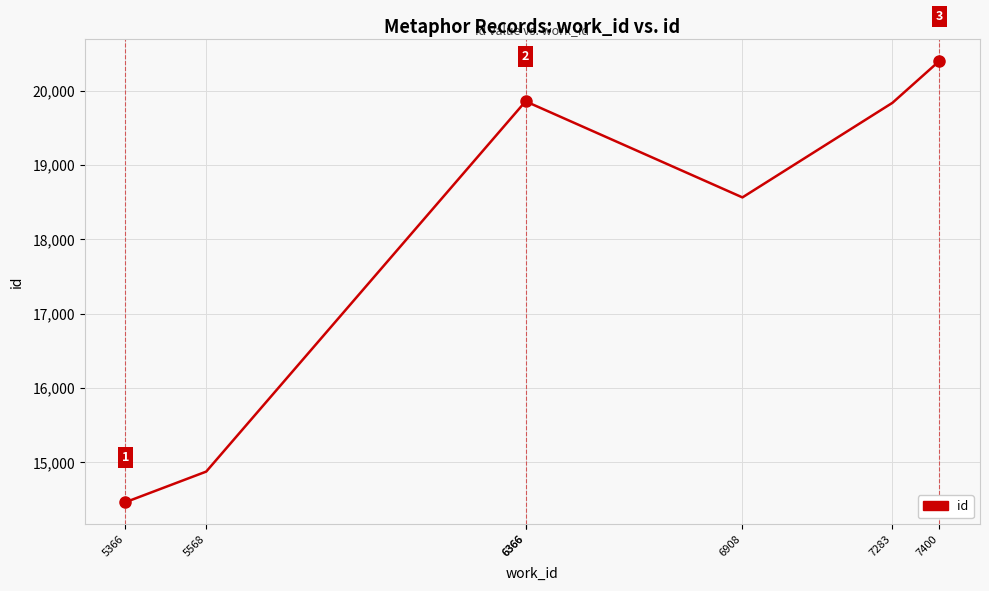

At which category does the chart reach its minimum across all series?

5366